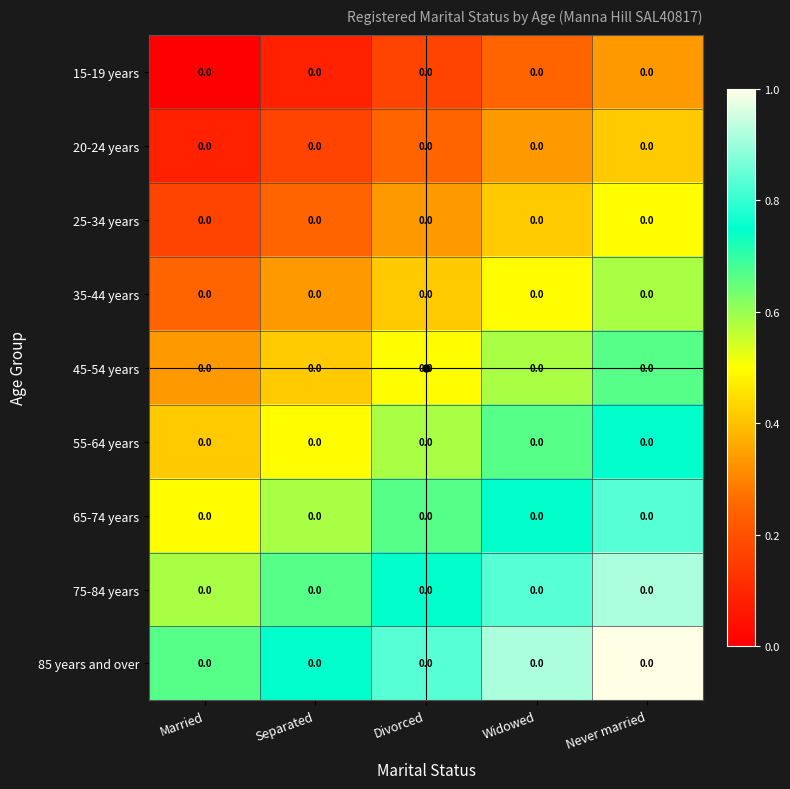

Reading right to left, transcribe all the data shown in this chart.

15-19 years: Never married=0.0	Widowed=0.0	Divorced=0.0	Separated=0.0	Married=0.0
20-24 years: Never married=0.0	Widowed=0.0	Divorced=0.0	Separated=0.0	Married=0.0
25-34 years: Never married=0.0	Widowed=0.0	Divorced=0.0	Separated=0.0	Married=0.0
35-44 years: Never married=0.0	Widowed=0.0	Divorced=0.0	Separated=0.0	Married=0.0
45-54 years: Never married=0.0	Widowed=0.0	Divorced=0.0	Separated=0.0	Married=0.0
55-64 years: Never married=0.0	Widowed=0.0	Divorced=0.0	Separated=0.0	Married=0.0
65-74 years: Never married=0.0	Widowed=0.0	Divorced=0.0	Separated=0.0	Married=0.0
75-84 years: Never married=0.0	Widowed=0.0	Divorced=0.0	Separated=0.0	Married=0.0
85 years and over: Never married=0.0	Widowed=0.0	Divorced=0.0	Separated=0.0	Married=0.0